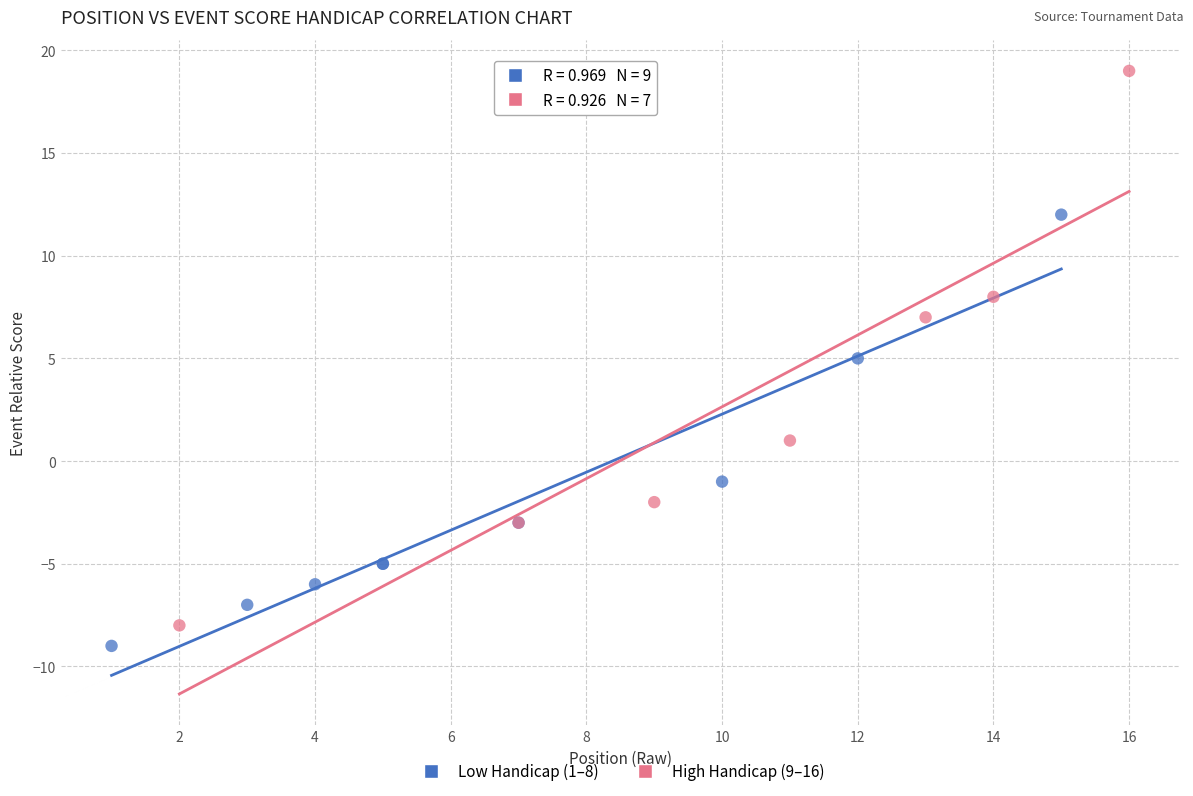

Which series contains the highest Y value?

High Handicap (9–16)